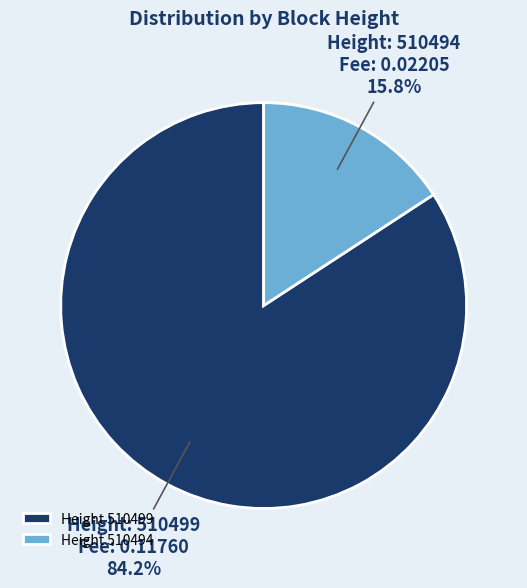

Between Height 510499 and Height 510494, which is larger?

Height 510499